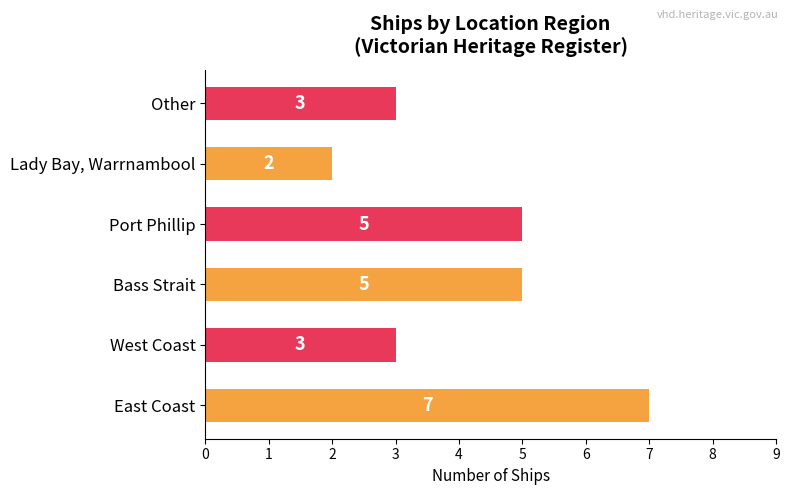

The chart shows a value of 4 at West Coast. True or false?

False